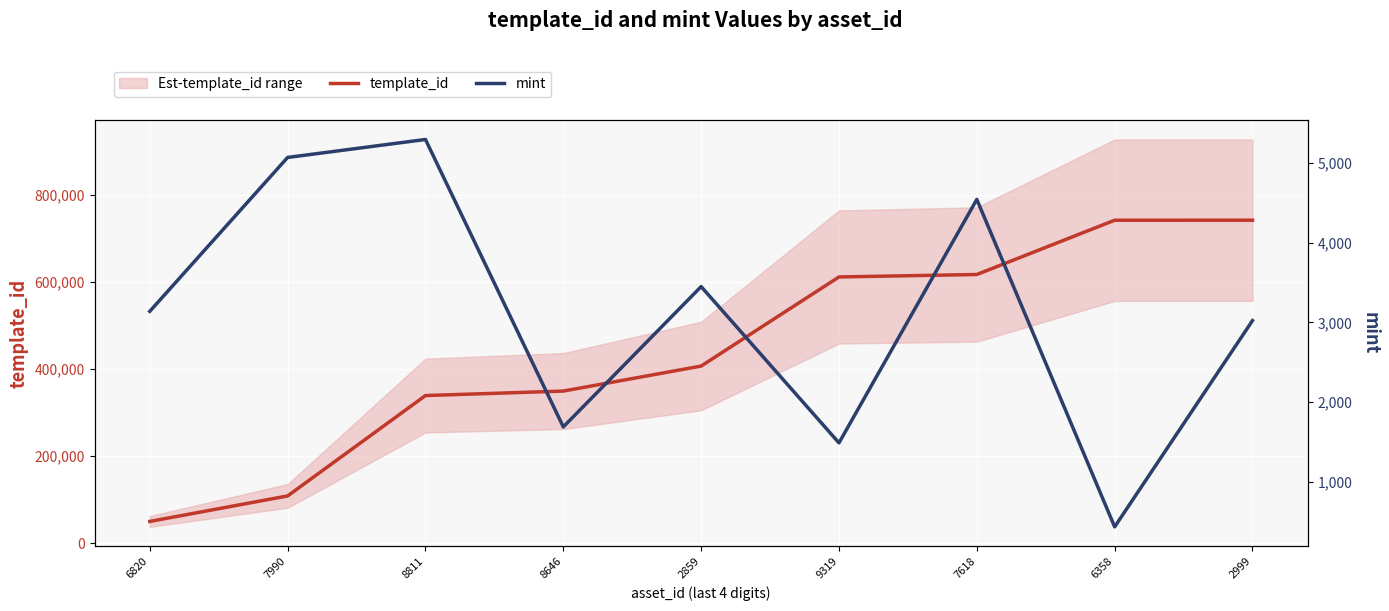

Which series has the largest total across all categories?

template_id